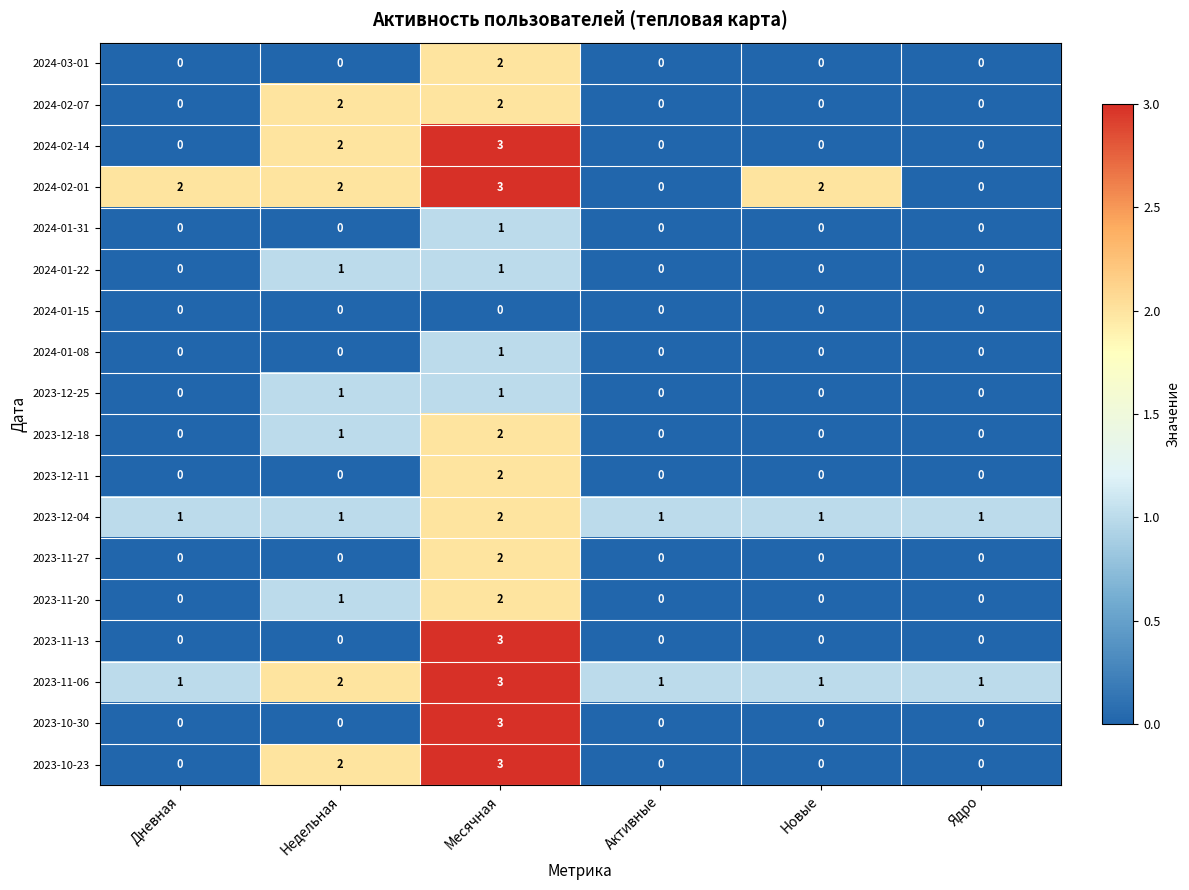

What is the spread (max minus min) of values at Месячная?

3